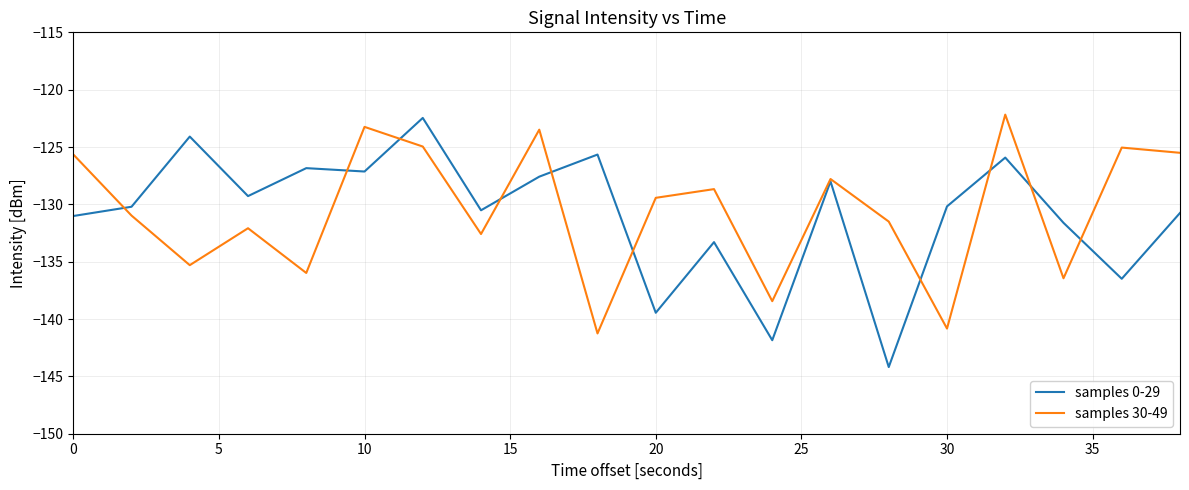

What is the lowest value of the samples 30-49 series?

-141.3